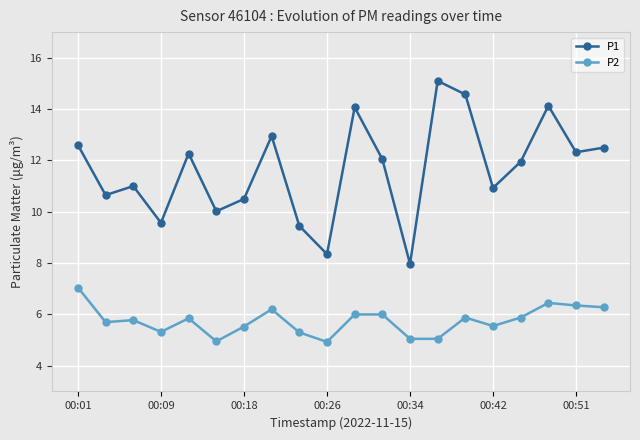

Count the number of categories in the chart.

20